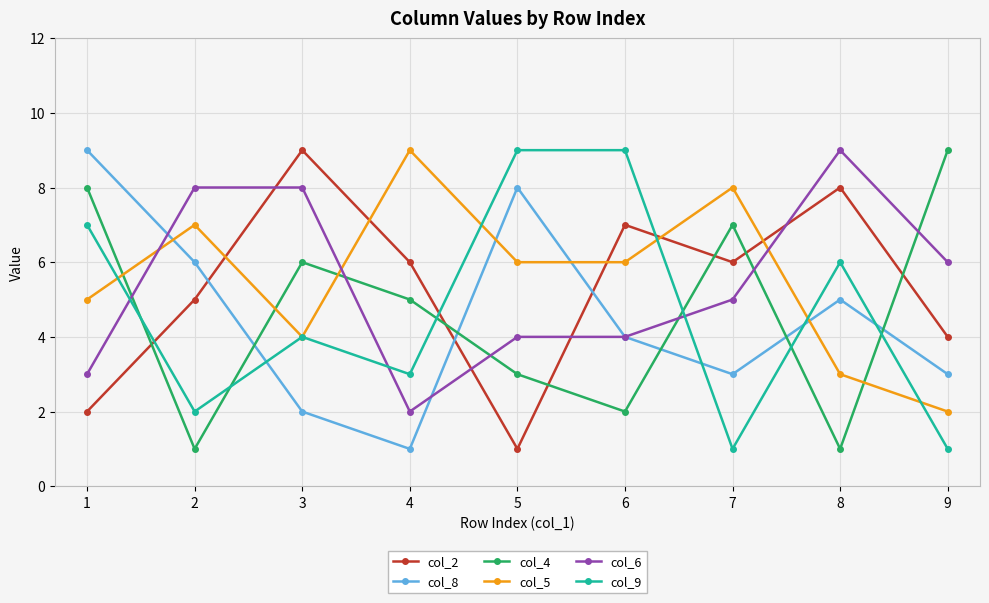

Between which two adjacent categories do col_8 and col_9 first intersect?

2 and 3